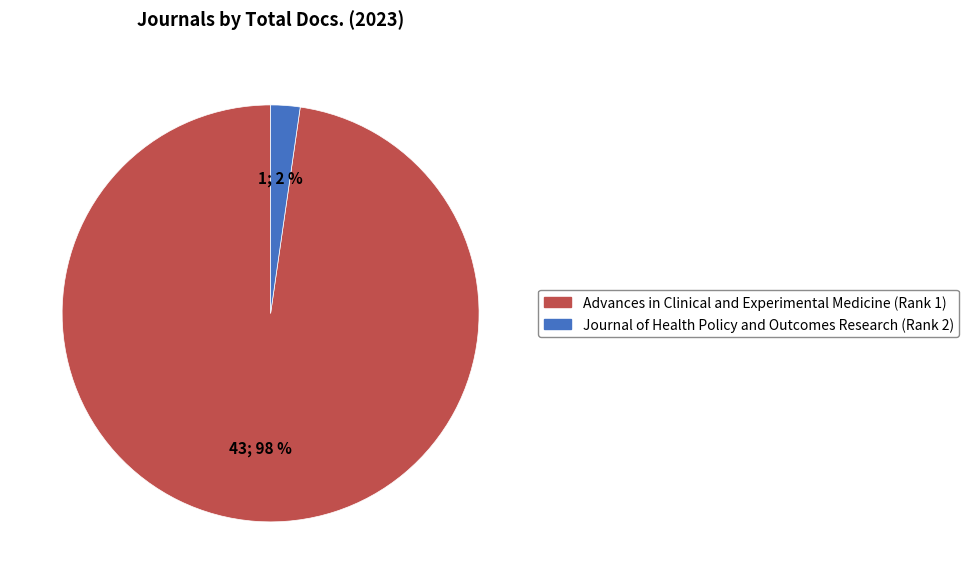

Count the number of slices in the pie.

2